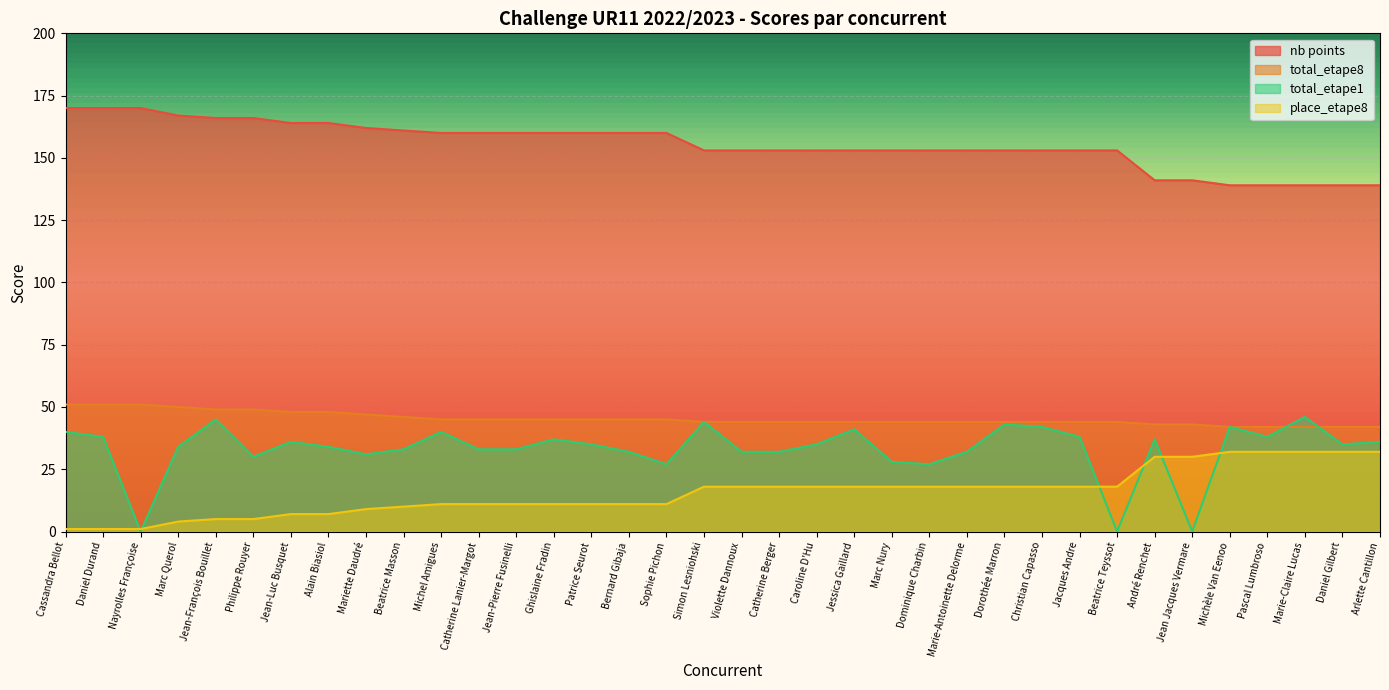

Count the number of data series in this chart.

4